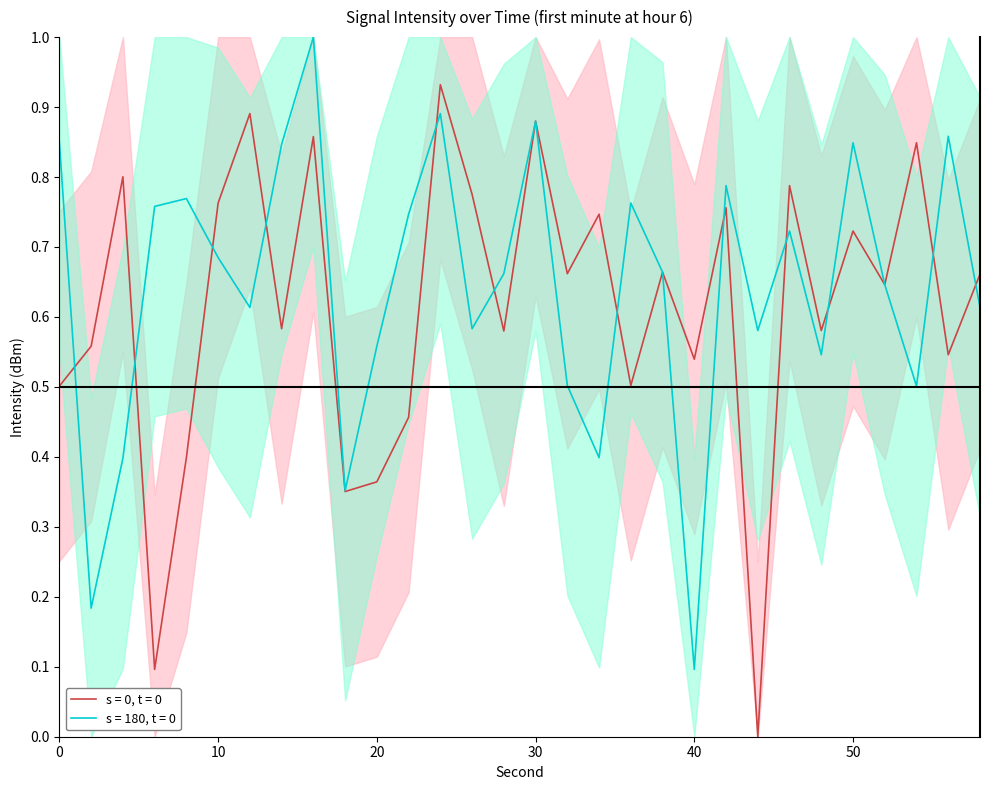

Count the number of categories in the chart.

30